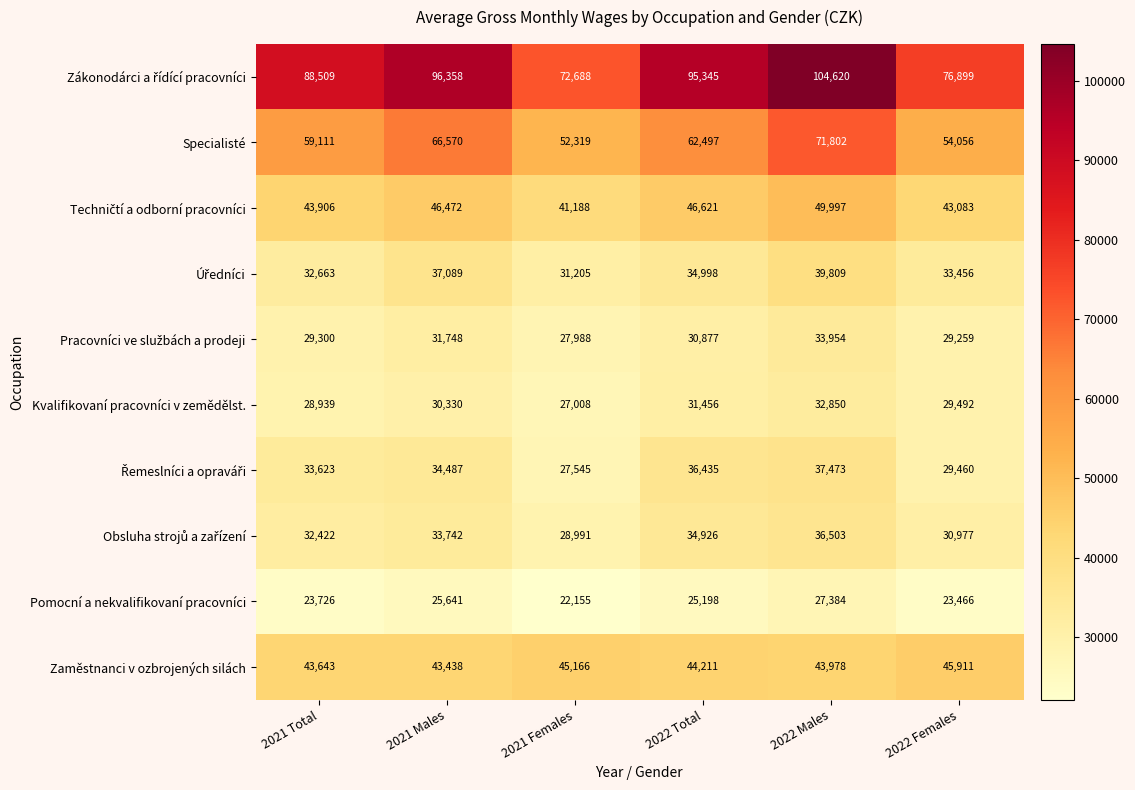

Read the Pomocní a nekvalifikovaní pracovníci value at 2021 Females, to the nearest 10.

22160